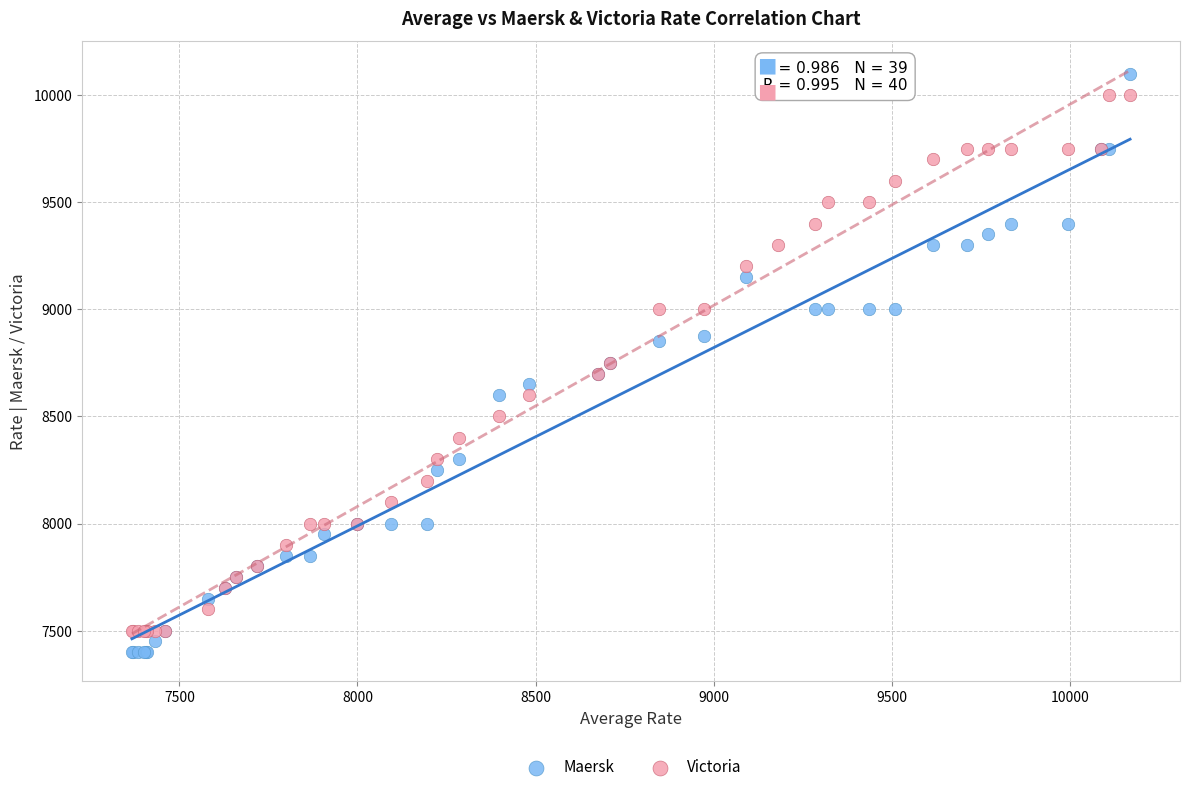

Which series has the widest spread of Y values?

Maersk